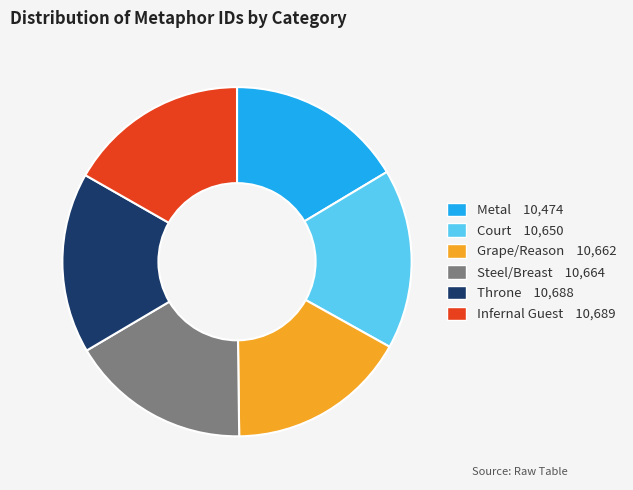

What is the ratio of the value at Metal to the value at Steel/Breast?

1.0